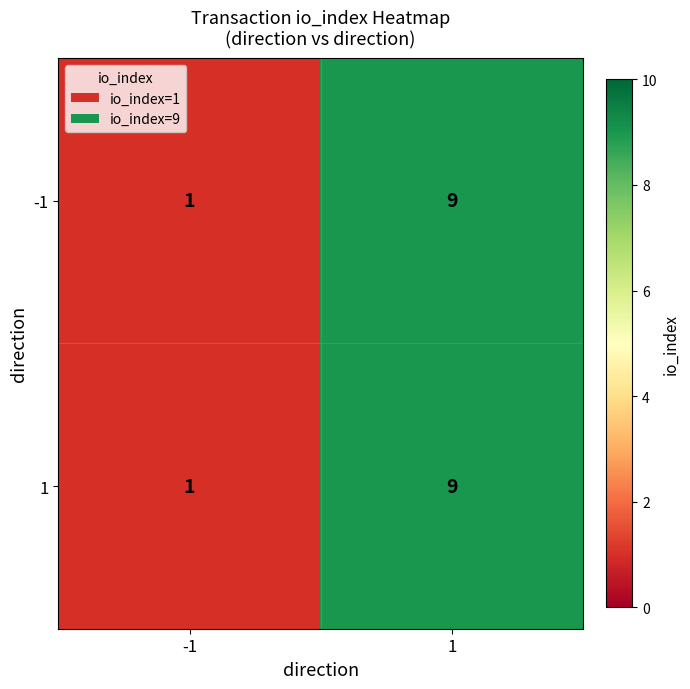

The value of -1 at 1 is 6. True or false?

False